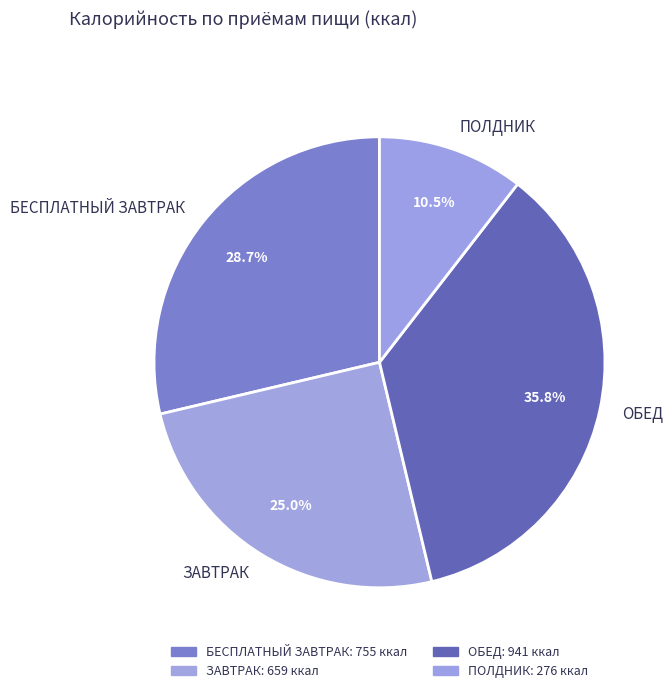

To the nearest percent, what percentage of the pie is БЕСПЛАТНЫЙ ЗАВТРАК?

29%